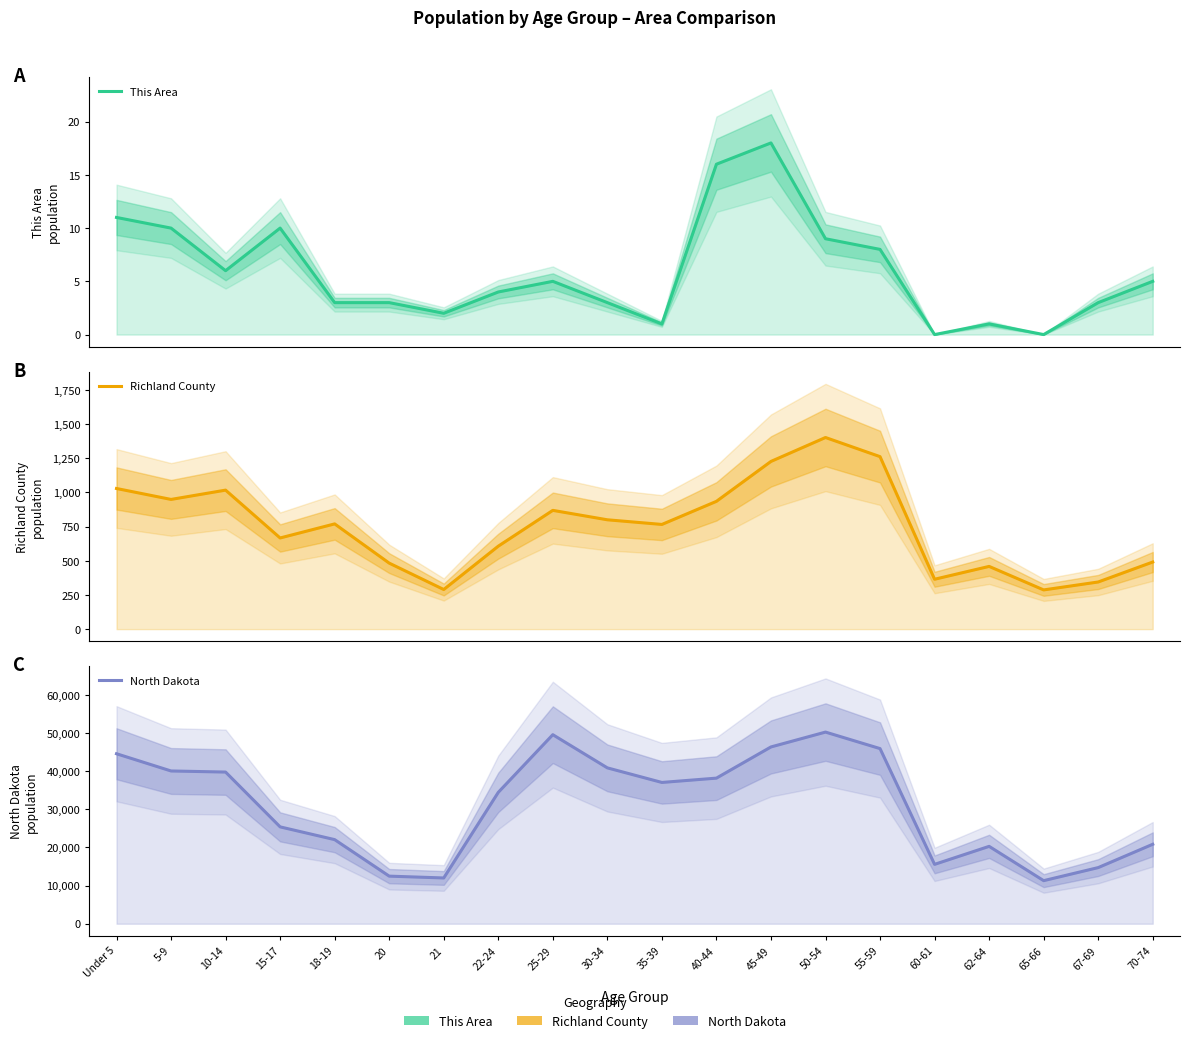

At 5-9, list the series in order from smallest to largest.

This Area, Richland County, North Dakota